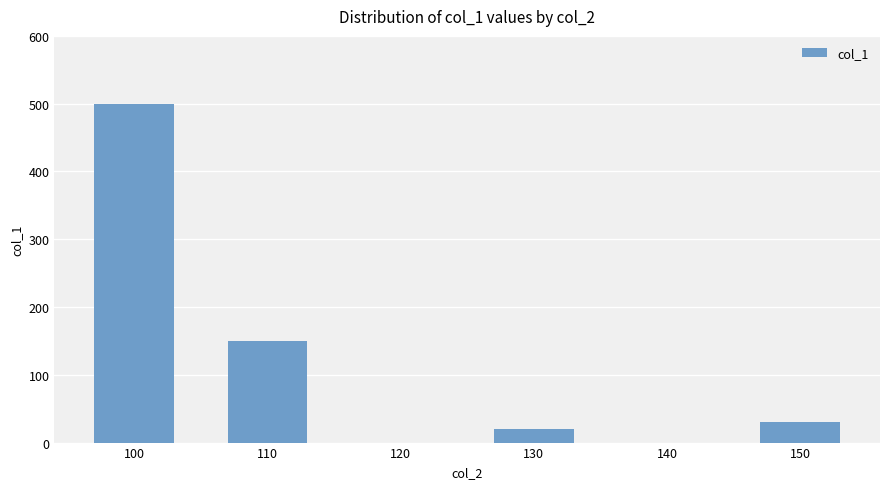

What is the change in value from 100 to 130?

-480